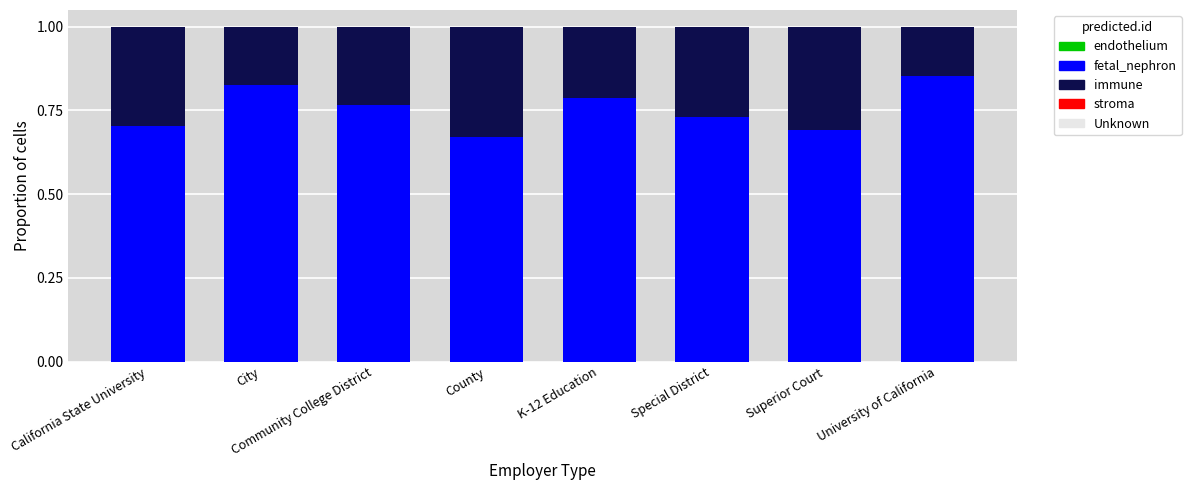

At which label is fetal_nephron closest to 0?

County